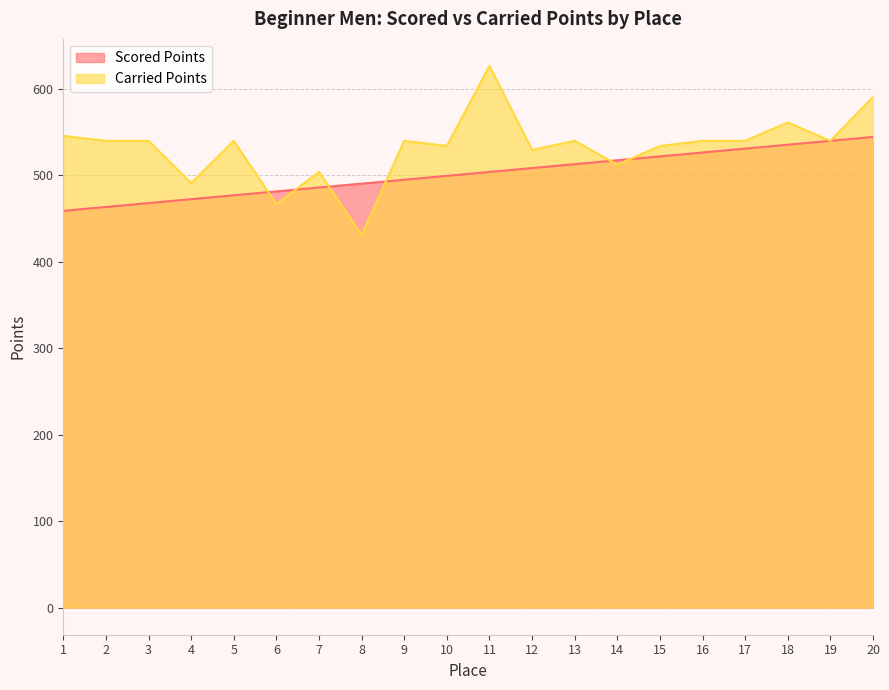

What is the minimum value for Carried Points?

431.2